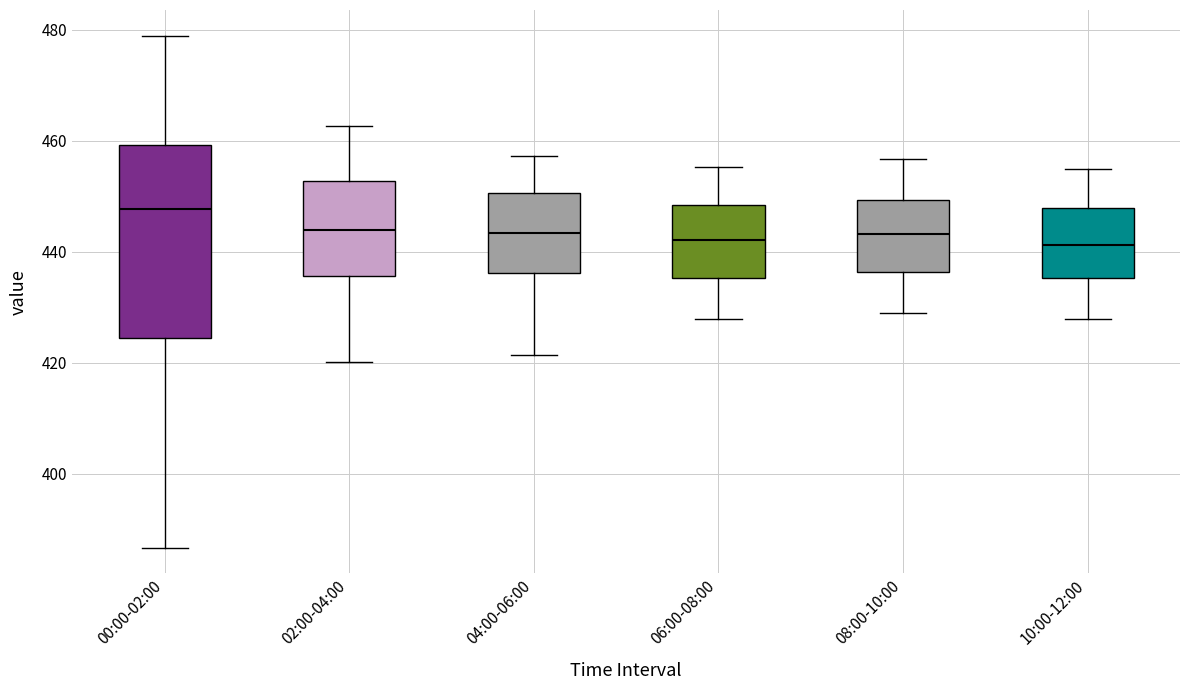

Which box has the highest median line?

00:00-02:00